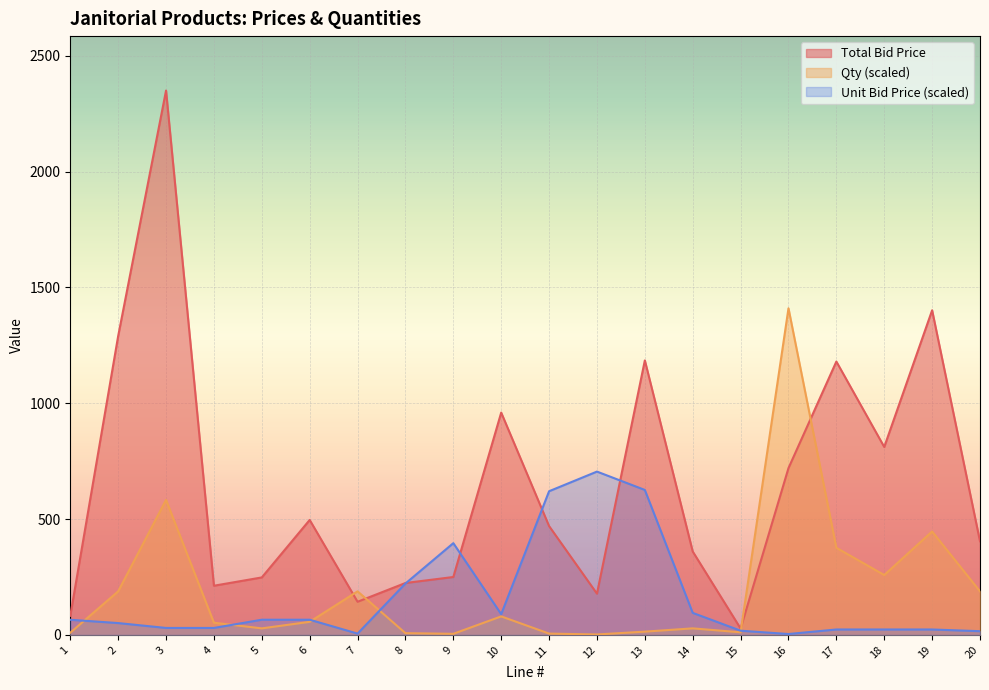

What is the sum of the Qty values at 3 and 12?

584.6